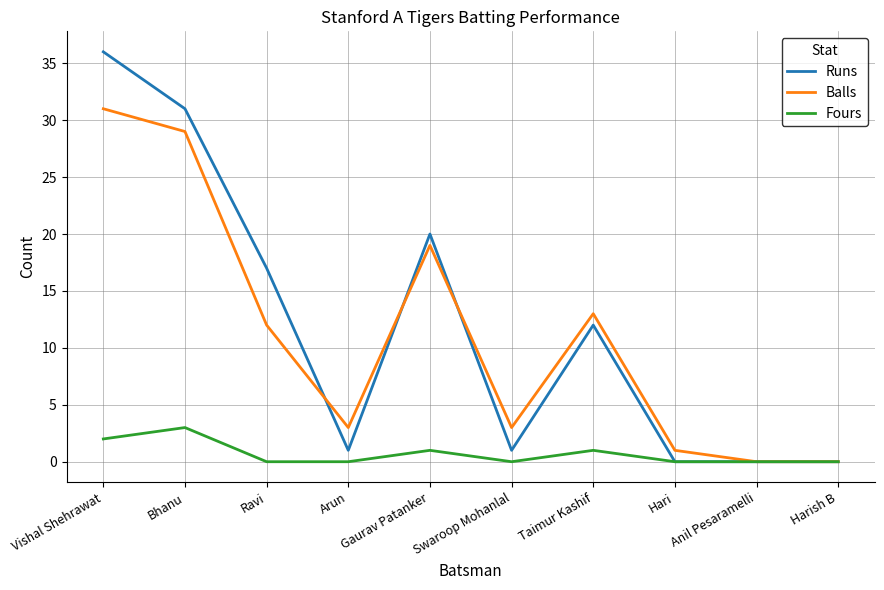

What is the average value of the Runs series?

12